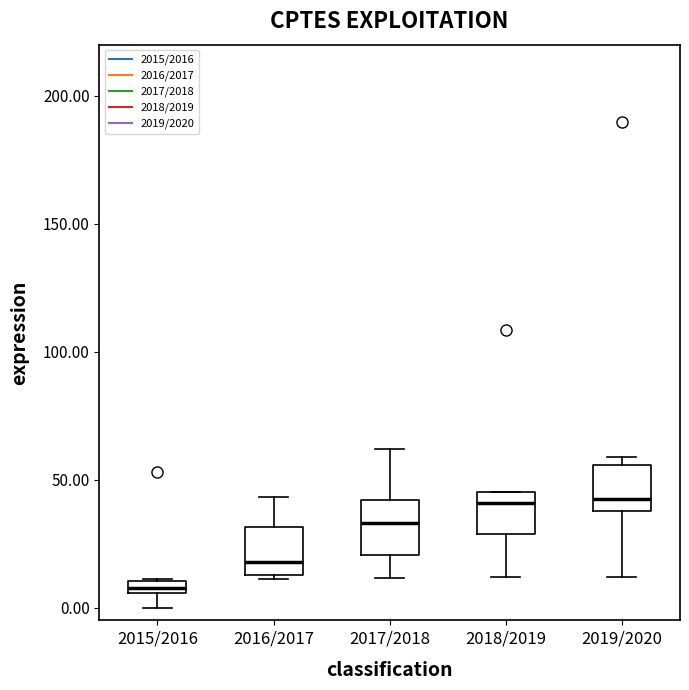

Which box has the lowest median line?

2015/2016